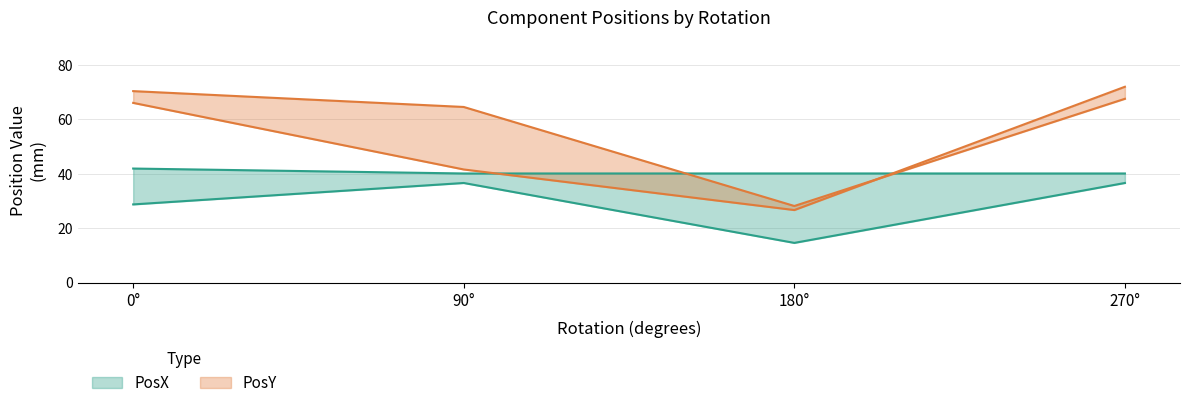

Which series has the largest range (max minus min)?

PosY